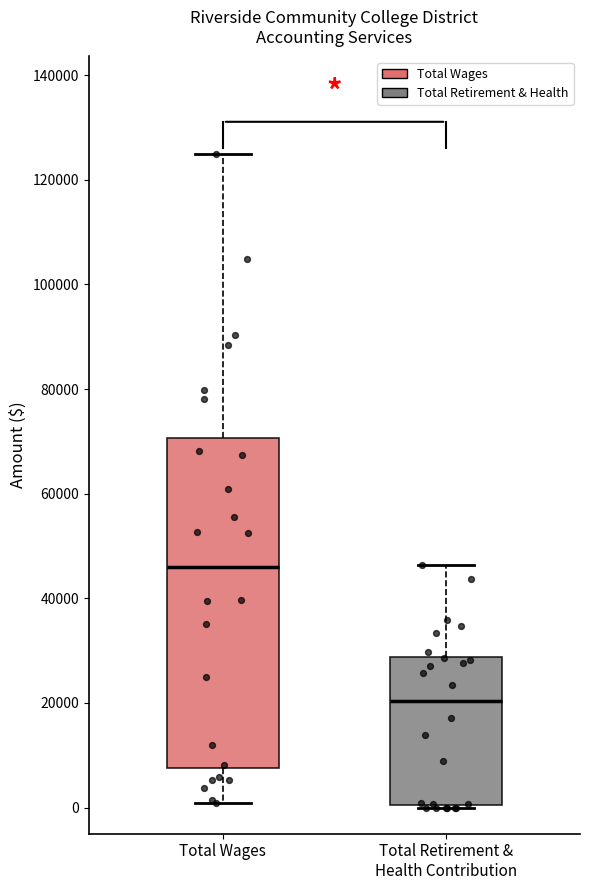

Reading left to right, read every box against the y-axis: the position of its median line, the range the box covers, and the ends of its whiskers. The values are not printed on the chart, so give them approximately, as read against the axis.

Total Wages: median 46000, box 8000 to 70000, whiskers 0 to 124000
Total Retirement & Health Contribution: median 20000, box 0 to 28000, whiskers 0 to 46000